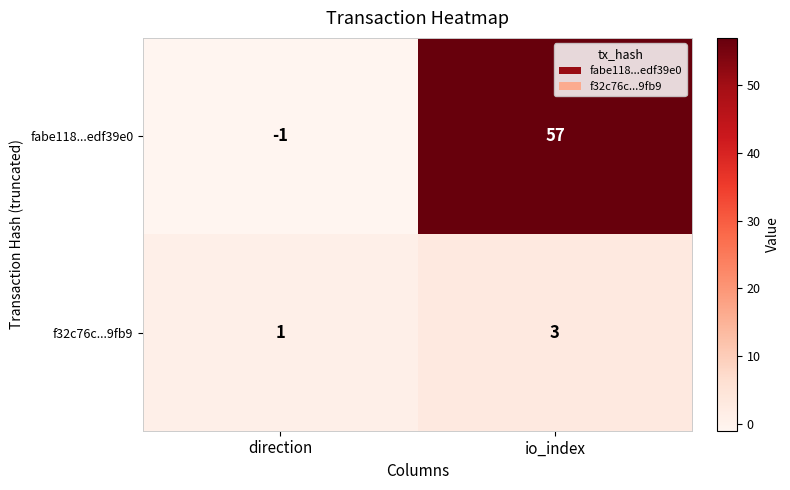

Reading left to right, what are all the values shown in this chart?

fabe118...edf39e0: direction=-1	io_index=57
f32c76c...9fb9: direction=1	io_index=3